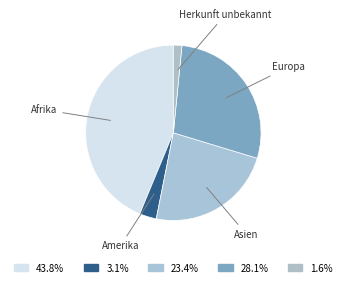

Count the number of slices in the pie.

5